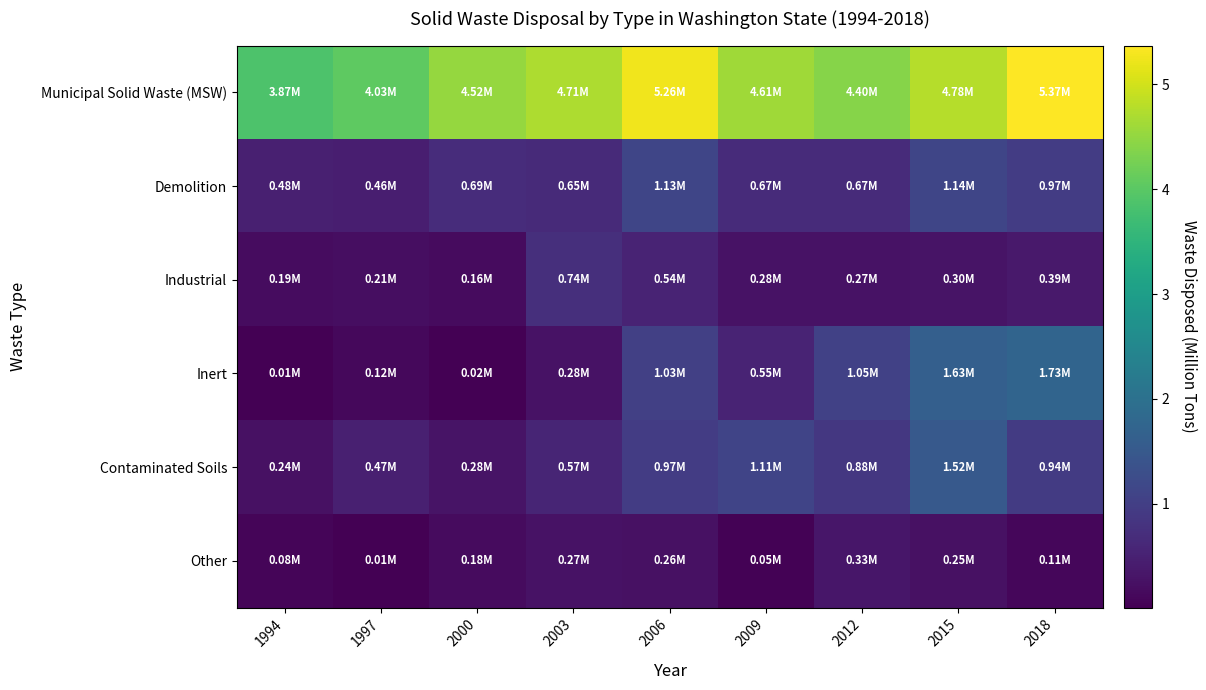

Which has a higher value, 2012 or 2009?

2009